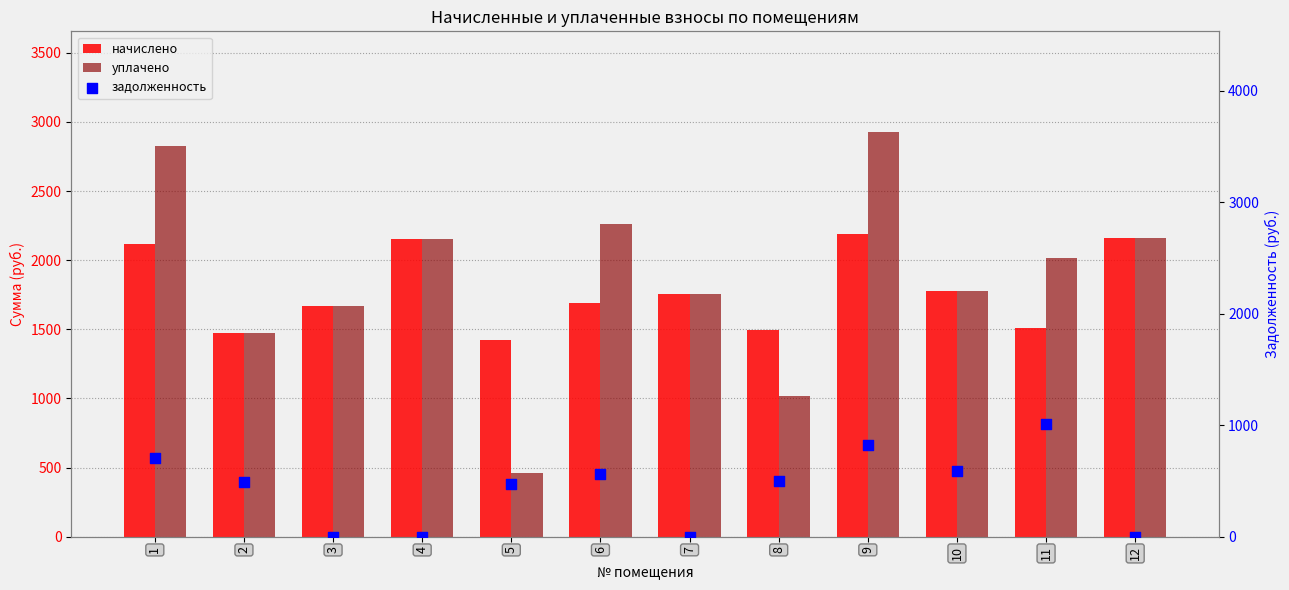

What are all the series names shown in the legend?

начислено, уплачено, задолженность